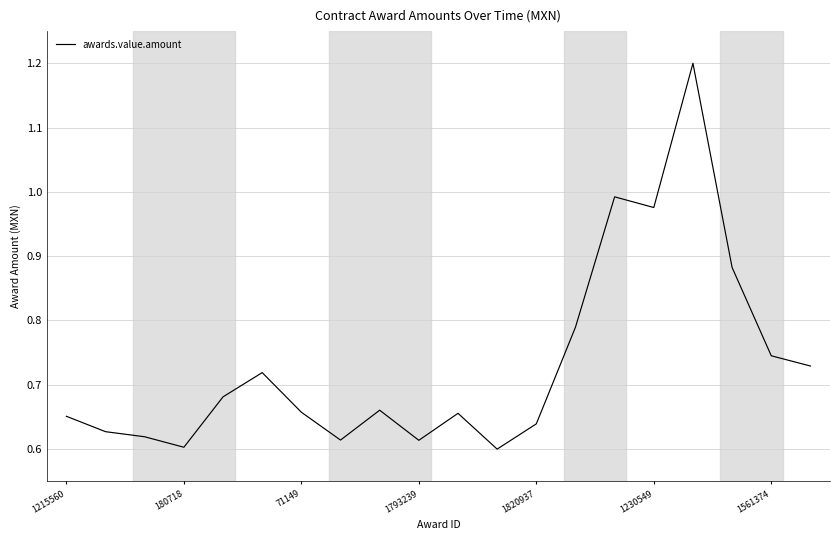

What is the greatest value displayed?

1.2